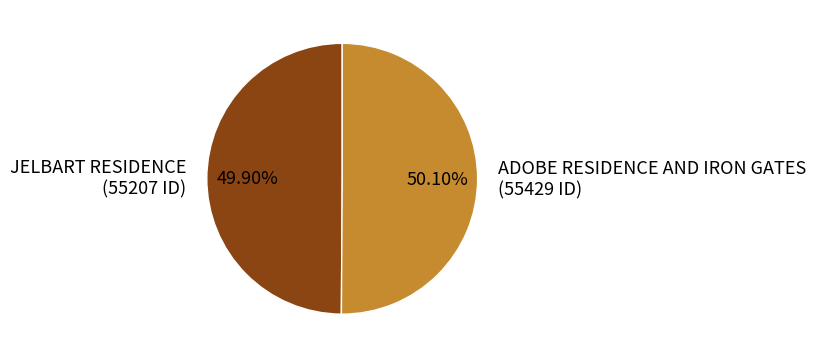

Is there a majority slice in this chart?

Yes